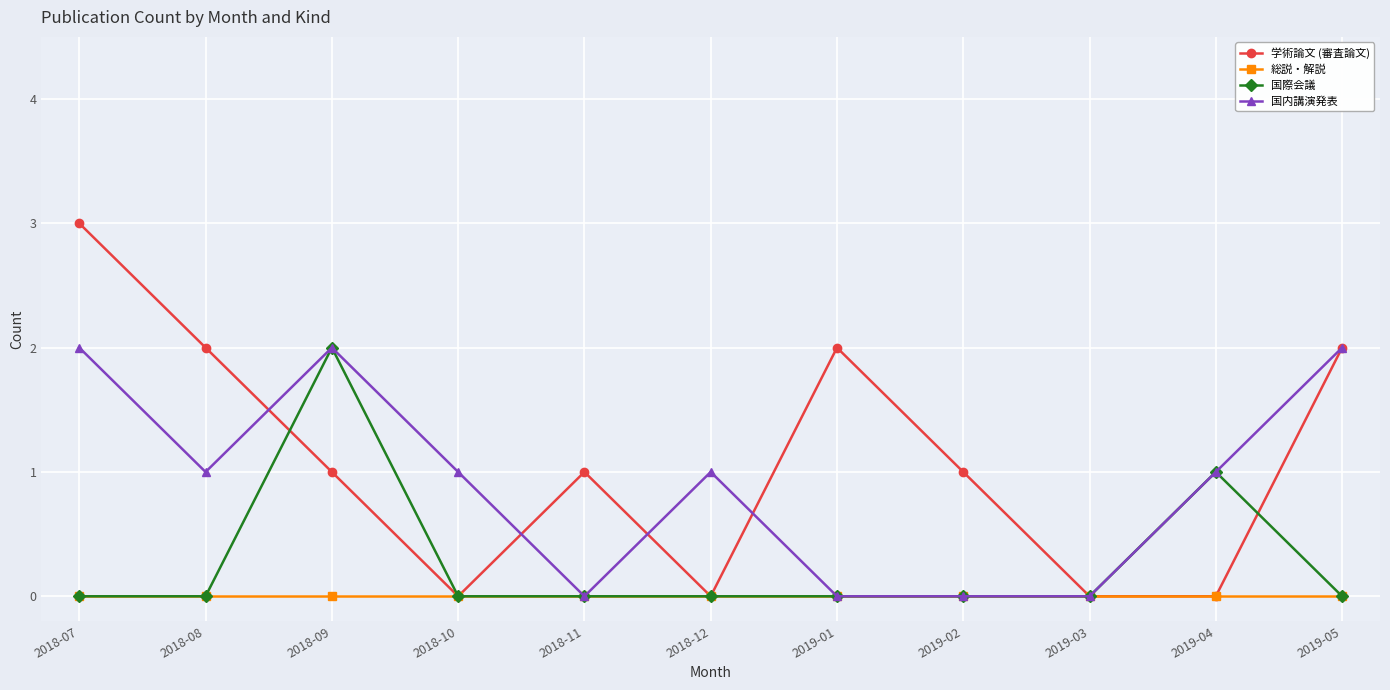

What is the greatest value displayed?

3